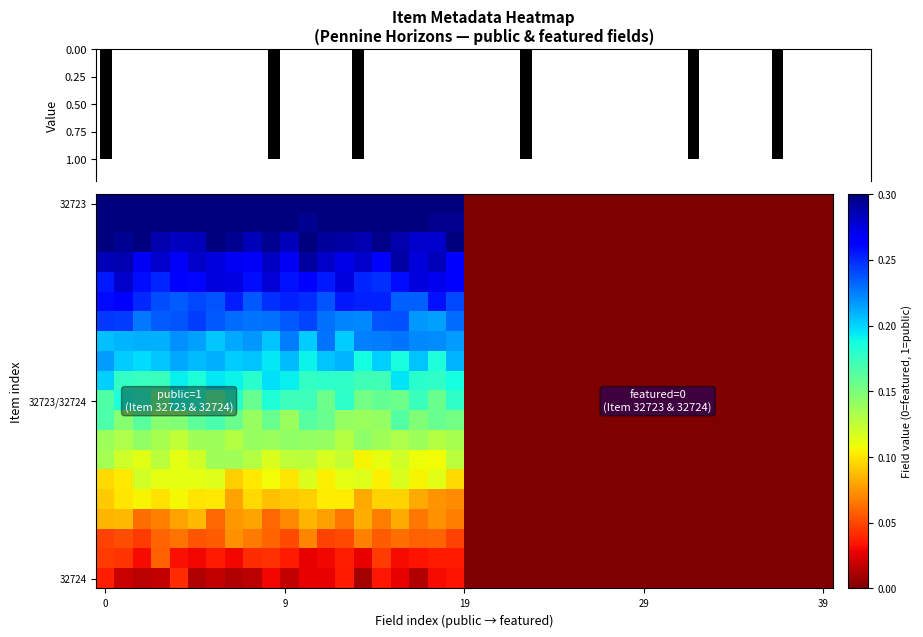

List the labels in order of 32724 value, largest first.

public, featured